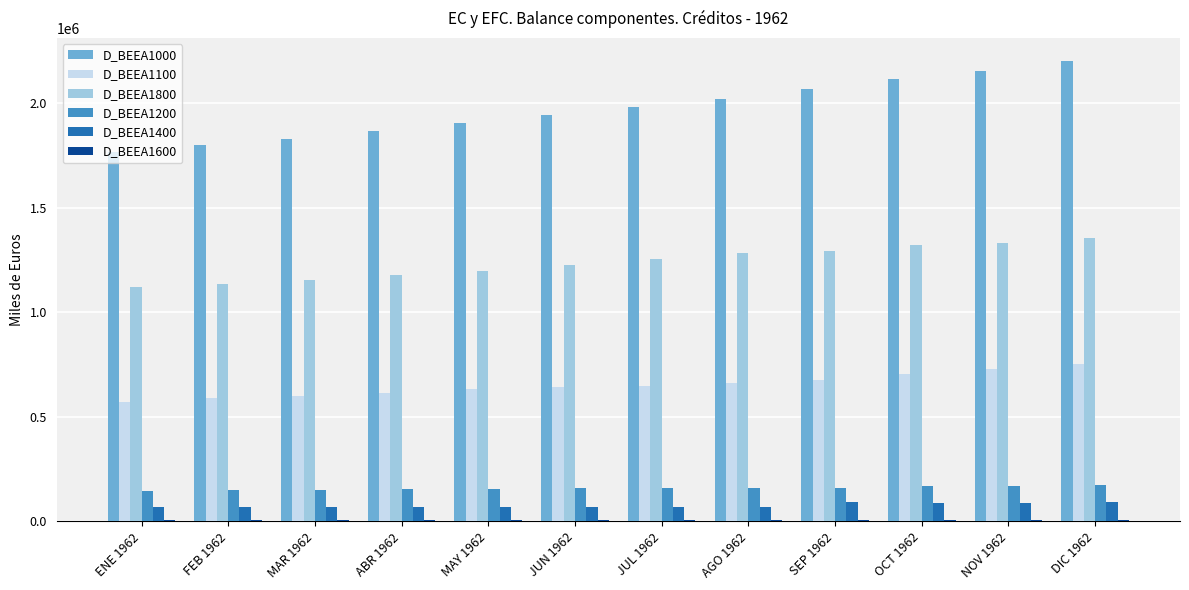

What is the maximum value shown in the chart?

2201039